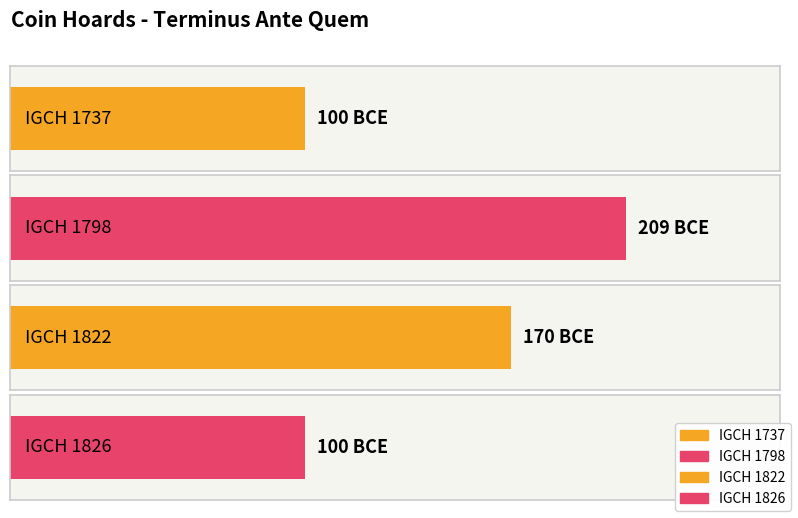

Which label corresponds to the smallest value in the chart?

IGCH 1798